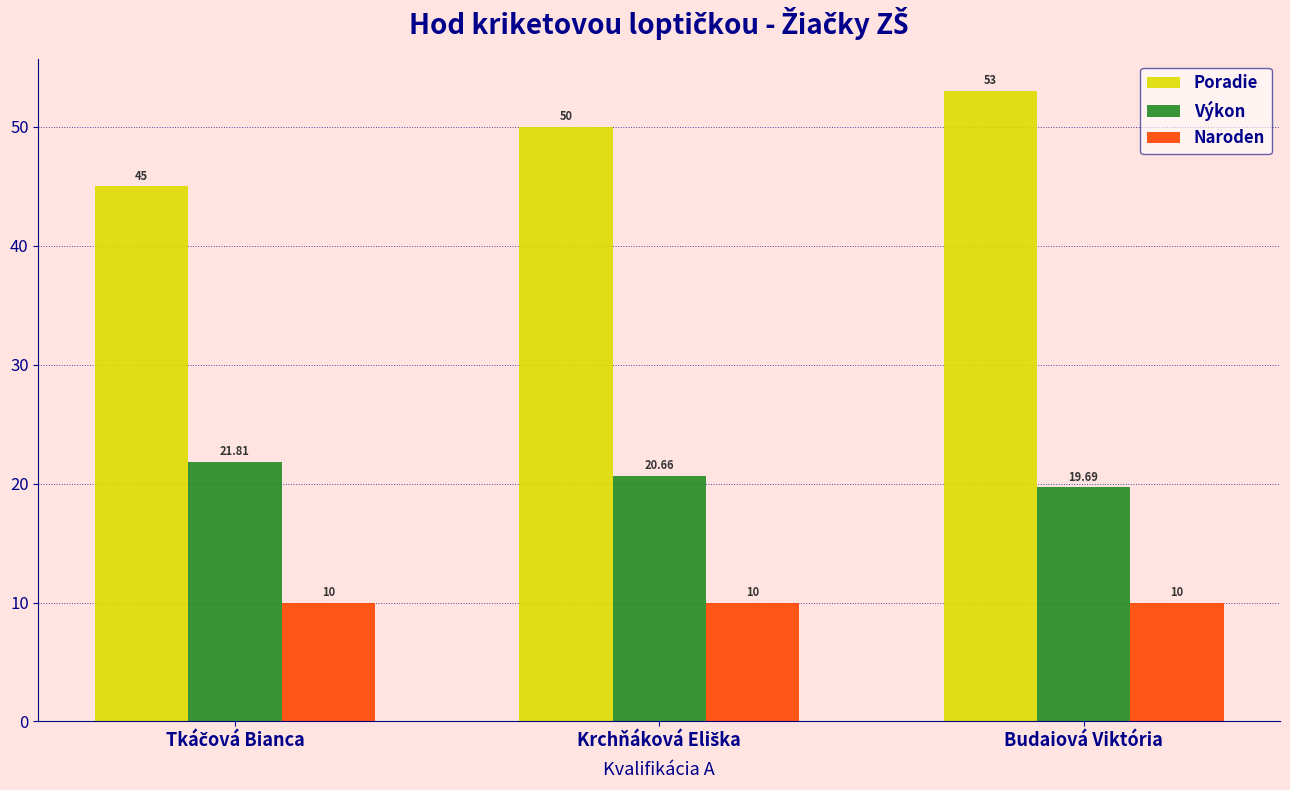

Does the chart contain stacked bars?

No